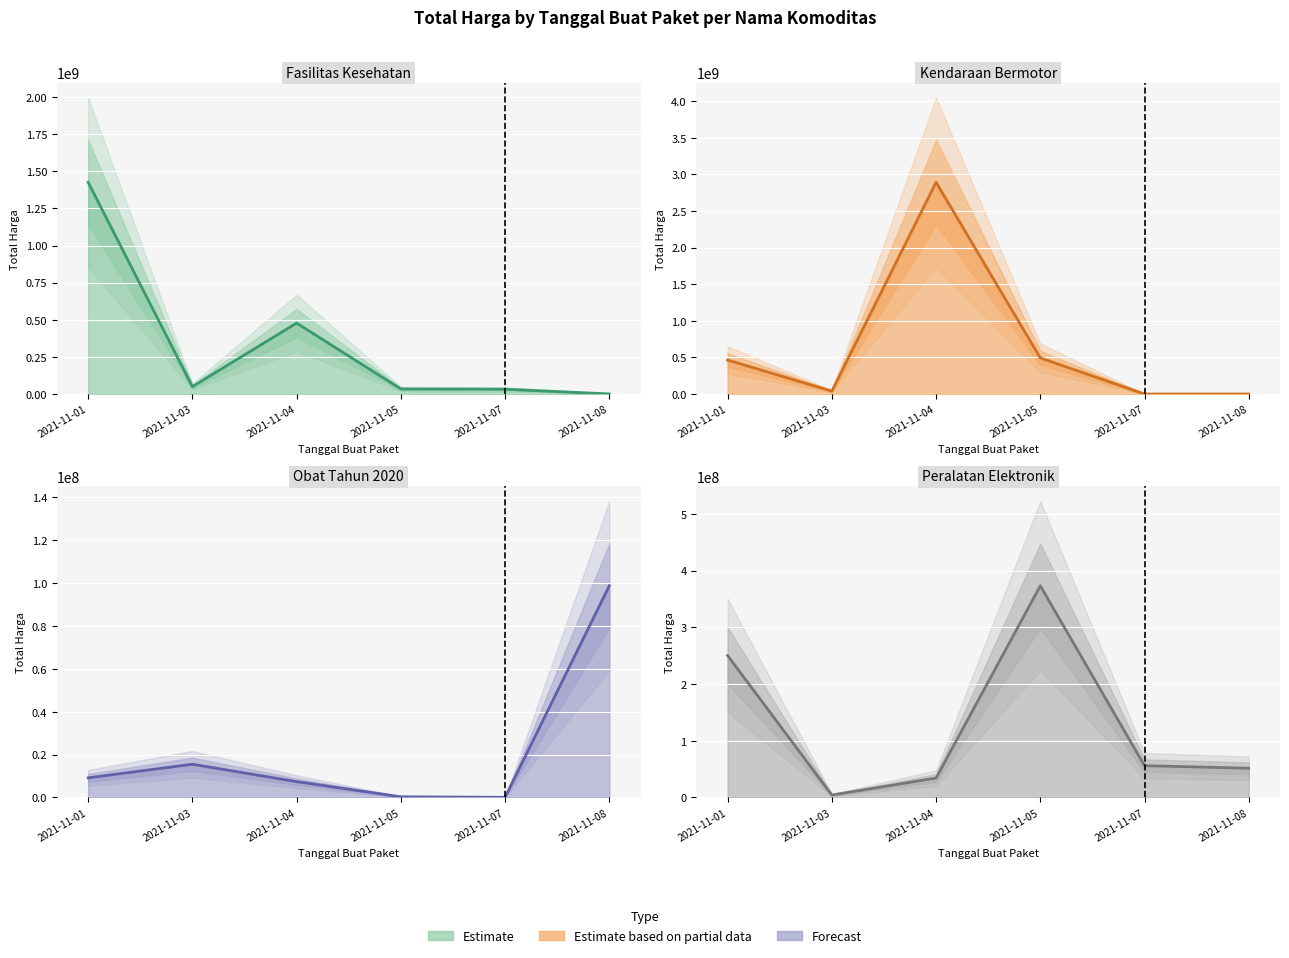

What is the spread (max minus min) of values at 2021-11-07?

56152800